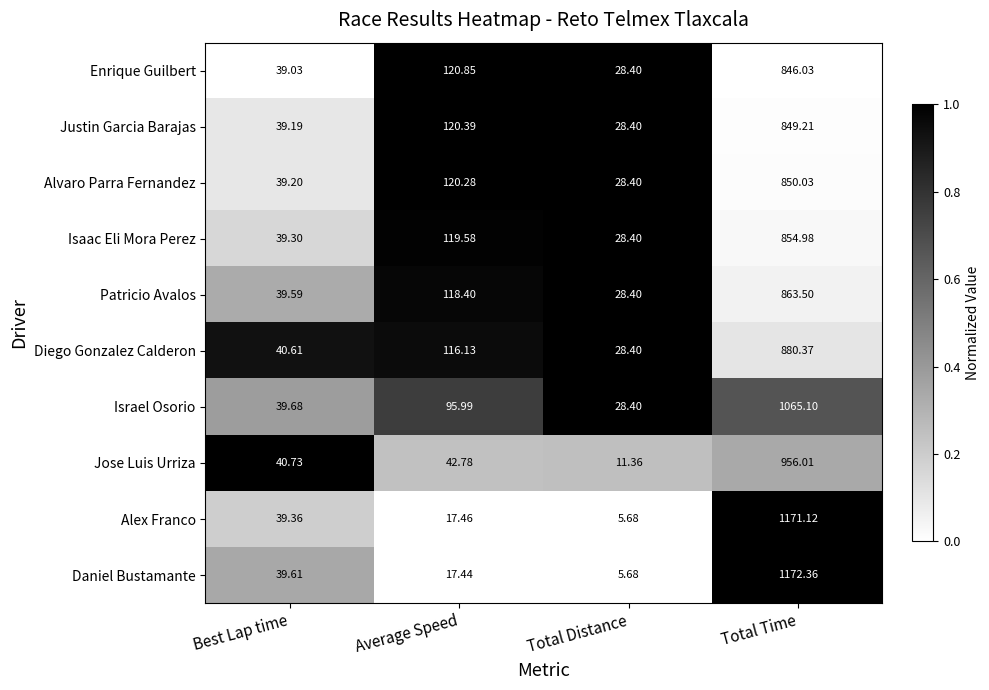

At which category is the sum across all series the highest?

Total Time